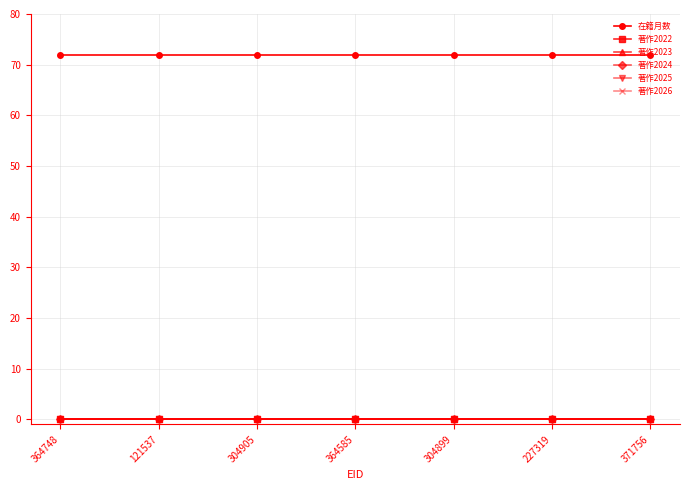

Is this an area chart (filled region under the line)?

No